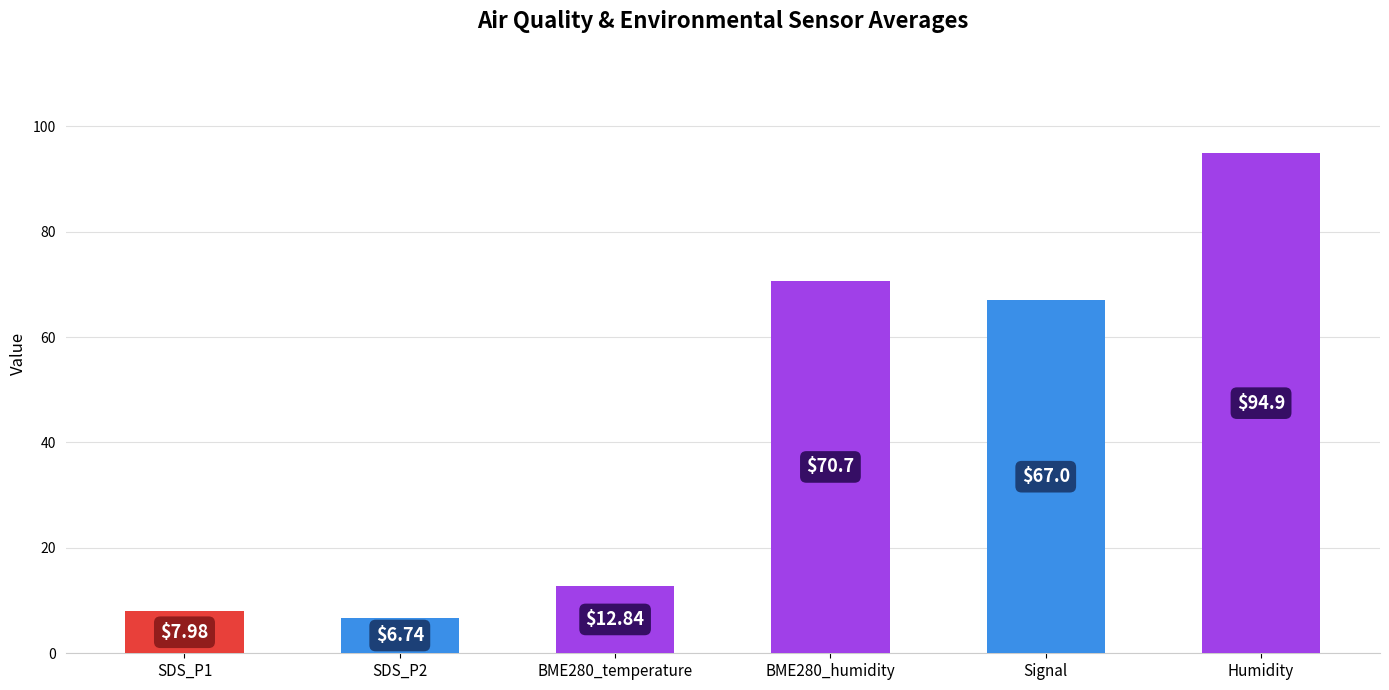

What is the ratio of the value at SDS_P1 to the value at SDS_P2?

1.2